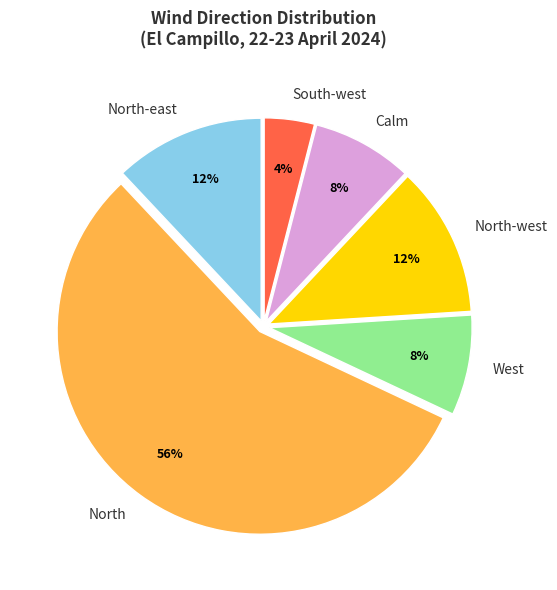

Combined, do North-east and North account for over 50%?

Yes